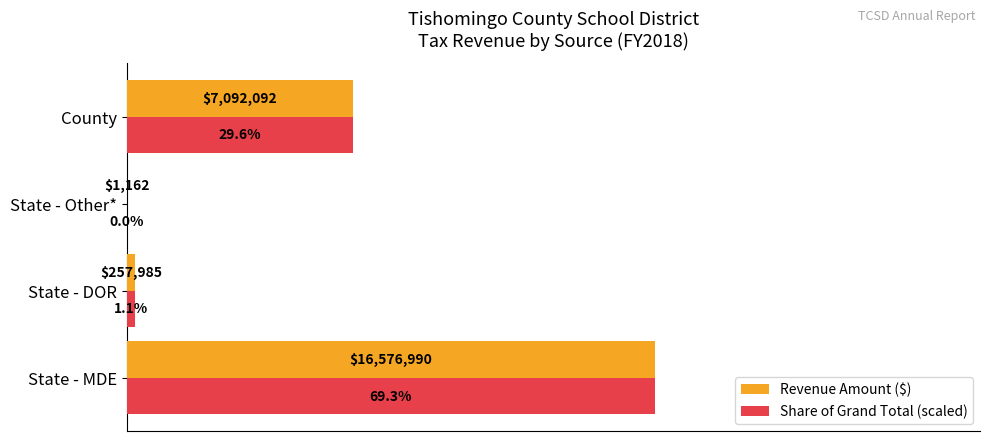

What are all the series names shown in the legend?

Revenue Amount ($), Share of Grand Total (scaled)